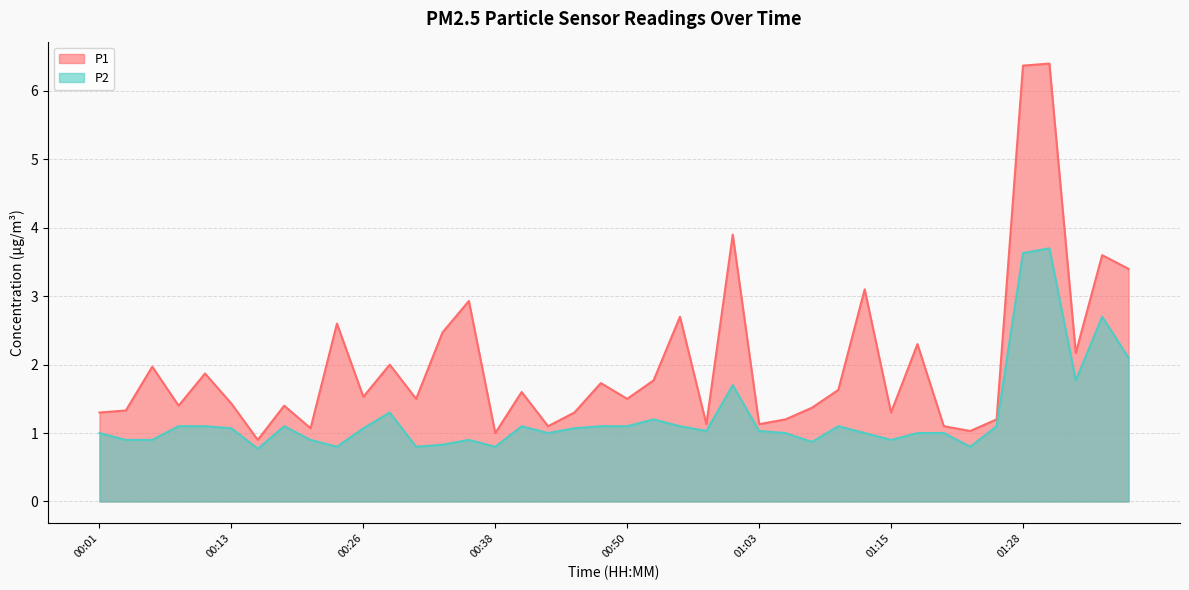

What are all the series names shown in the legend?

P1, P2